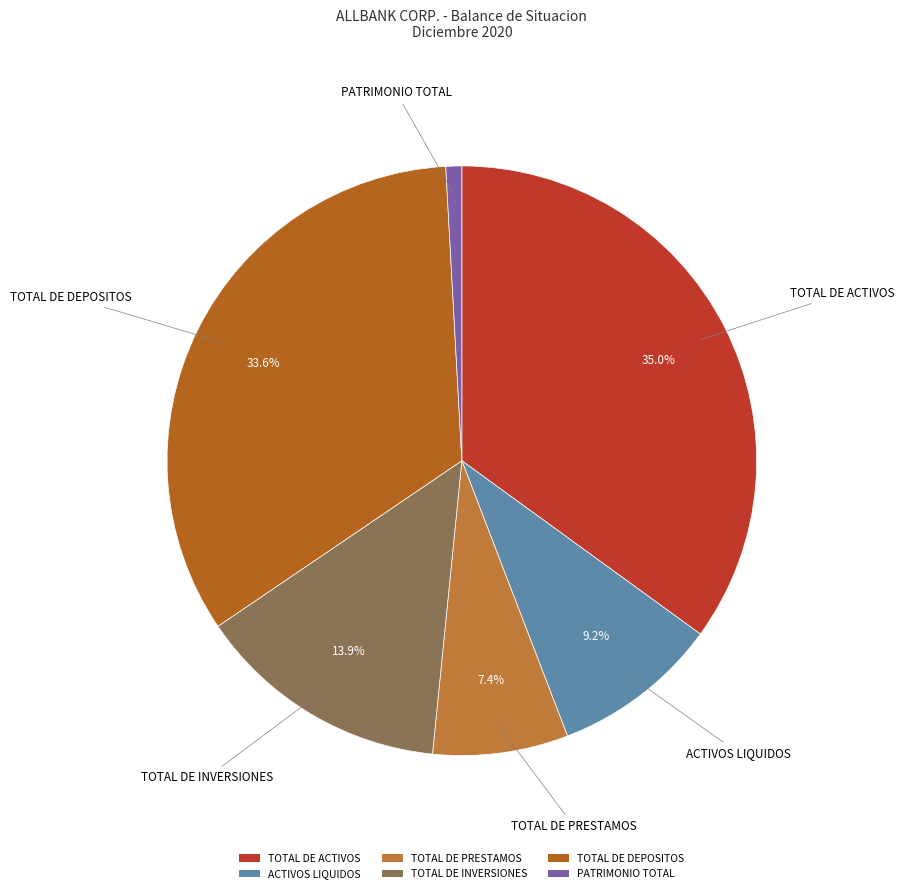

To the nearest percent, what is the combined percentage of TOTAL DE PRESTAMOS and TOTAL DE DEPOSITOS?

41%